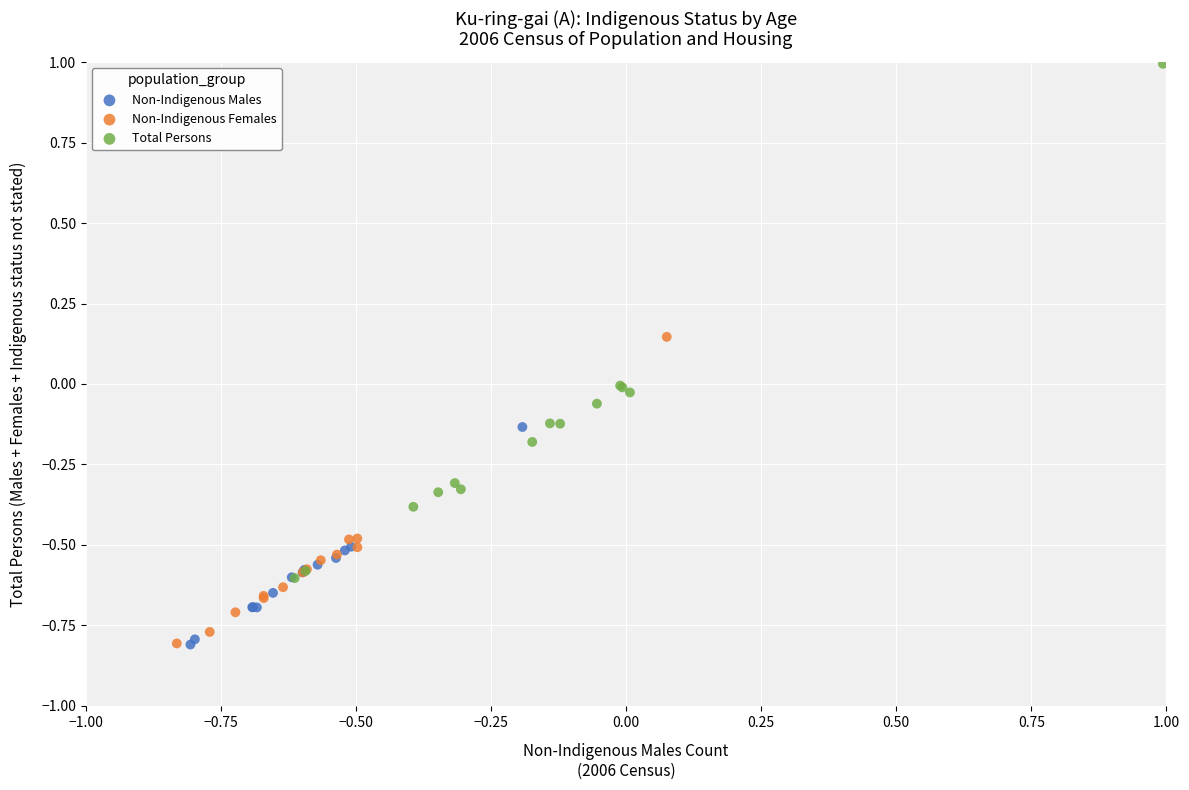

Which series has the largest Y range (max minus min)?

Total Persons